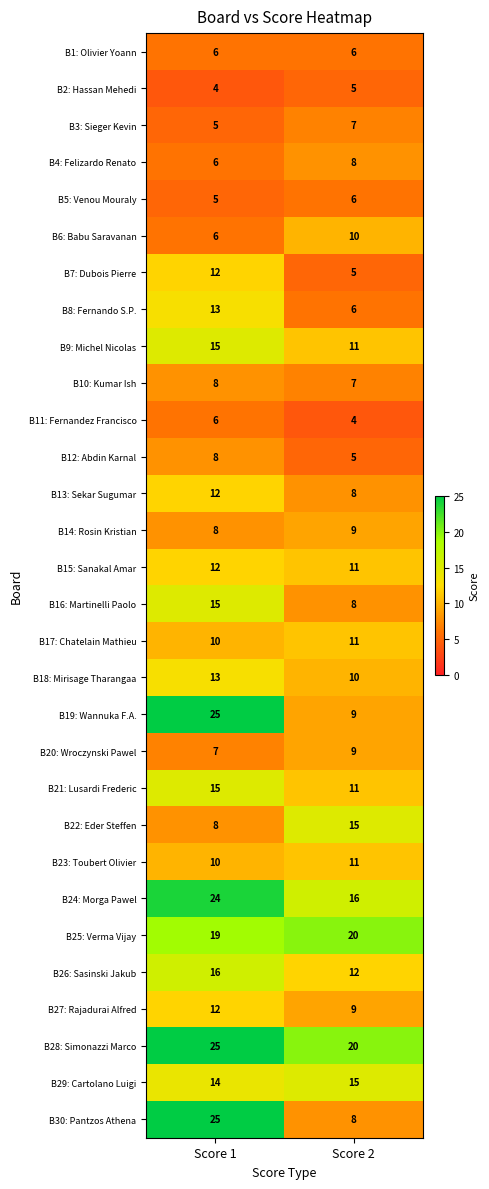

Rank the categories by B3: Sieger Kevin value from highest to lowest.

Score 2, Score 1